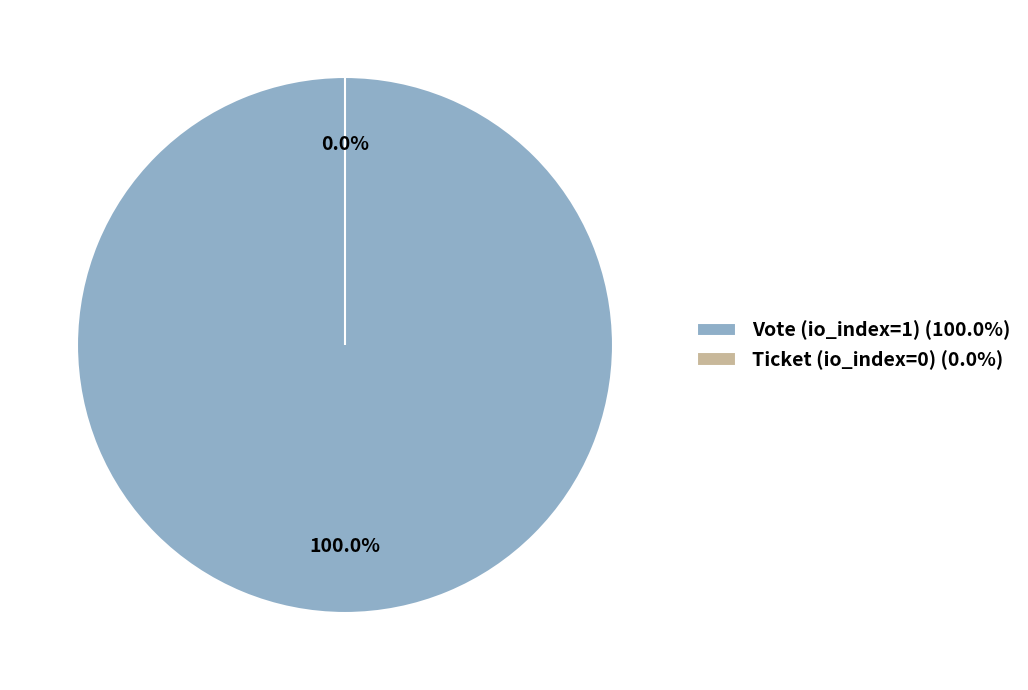

Rank the categories by value from highest to lowest.

Vote (io_index=1), Ticket (io_index=0)